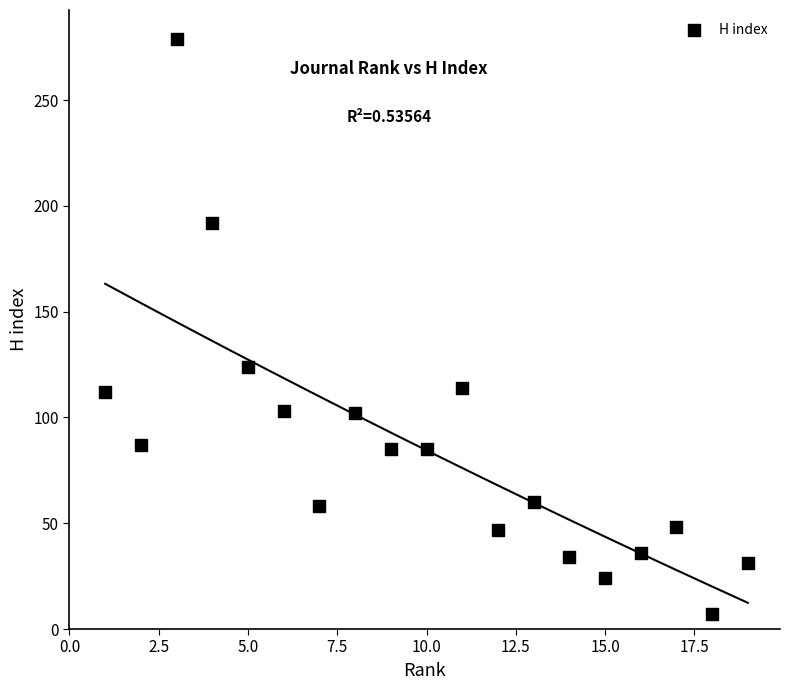

What is the range of X values (max minus min)?

18